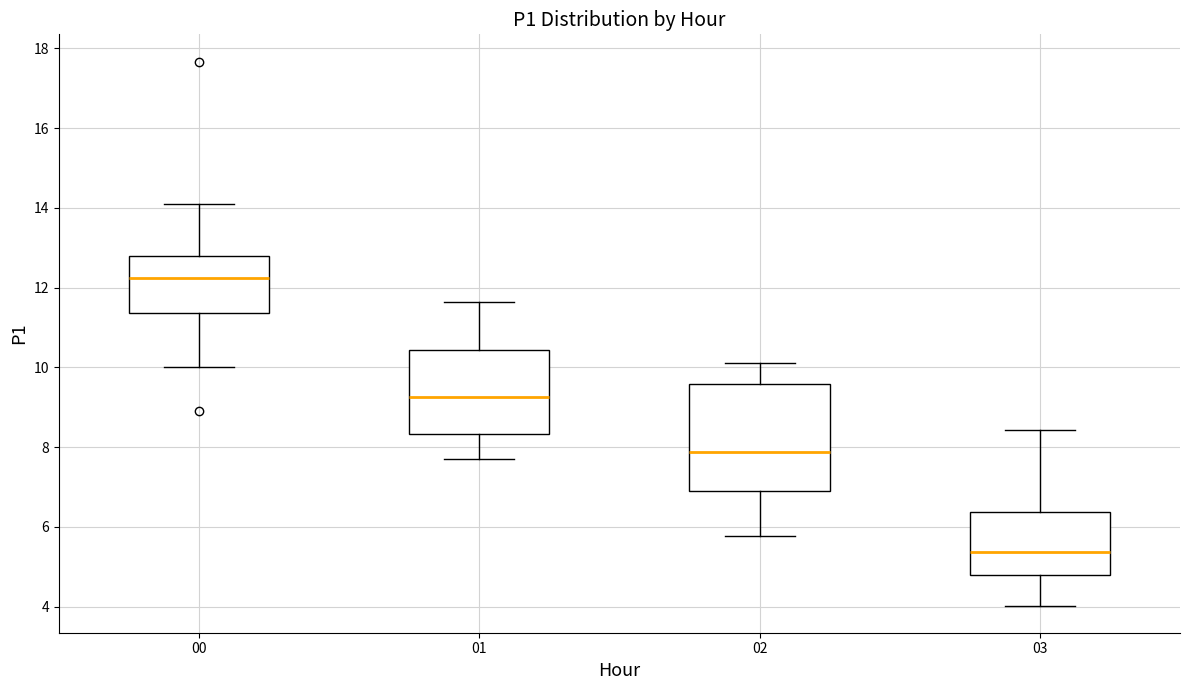

Which box is the tallest, from its lower edge to its upper edge?

02